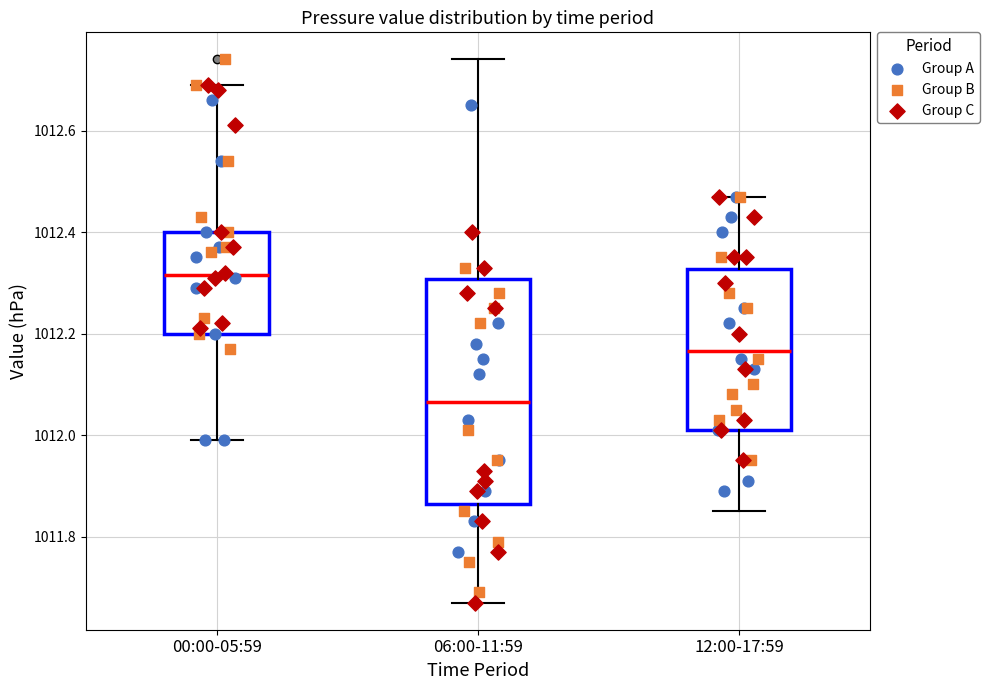

Reading left to right, transcribe this box plot: for each box, give where its median line is, the range the box spans, and where its two whiskers end, as read against the y-axis. The values are not printed on the chart, so give them approximately, as read against the axis.

00:00-05:59: median 1012.32, box 1012.20 to 1012.40, whiskers 1012.00 to 1012.70
06:00-11:59: median 1012.06, box 1011.86 to 1012.30, whiskers 1011.68 to 1012.74
12:00-17:59: median 1012.16, box 1012.02 to 1012.32, whiskers 1011.86 to 1012.48